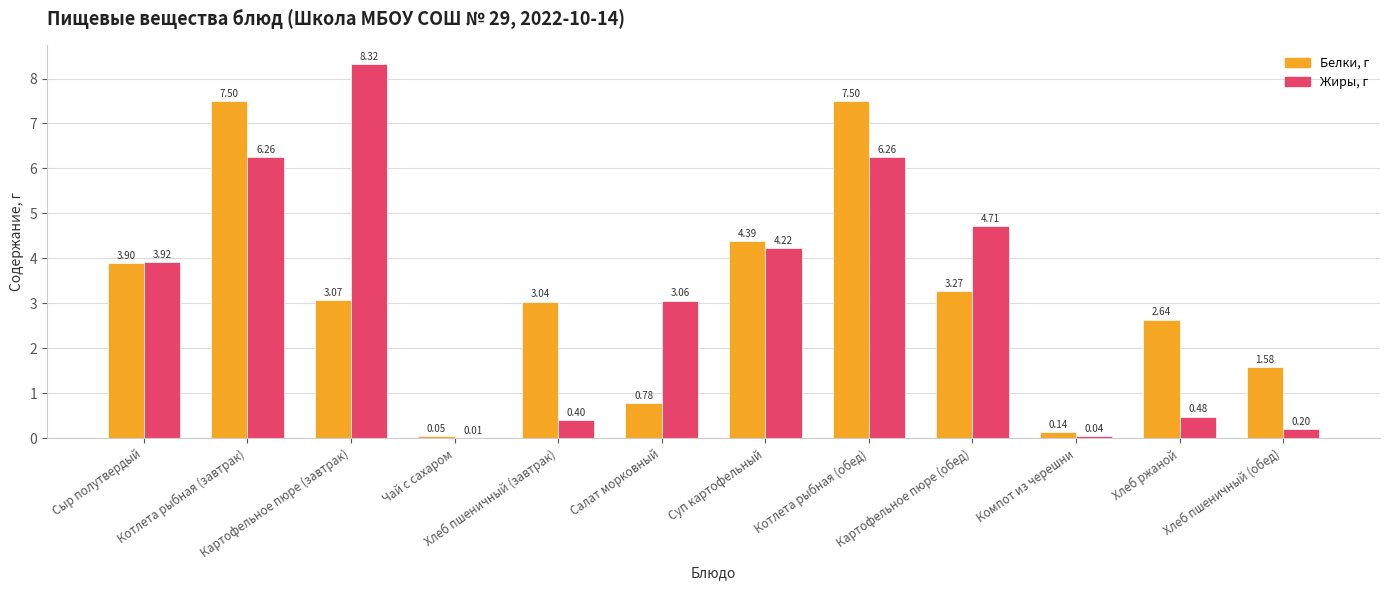

What is the approximate value of Жиры, г at Суп картофельный?

4.2